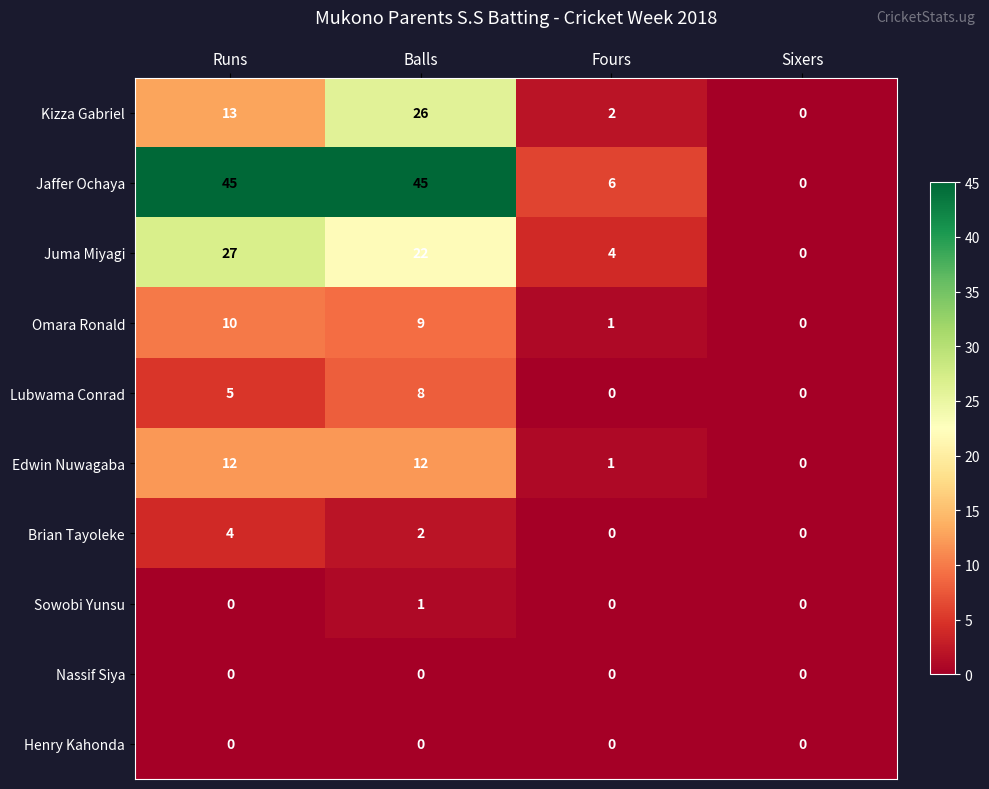

Which series has the largest range (max minus min)?

Jaffer Ochaya